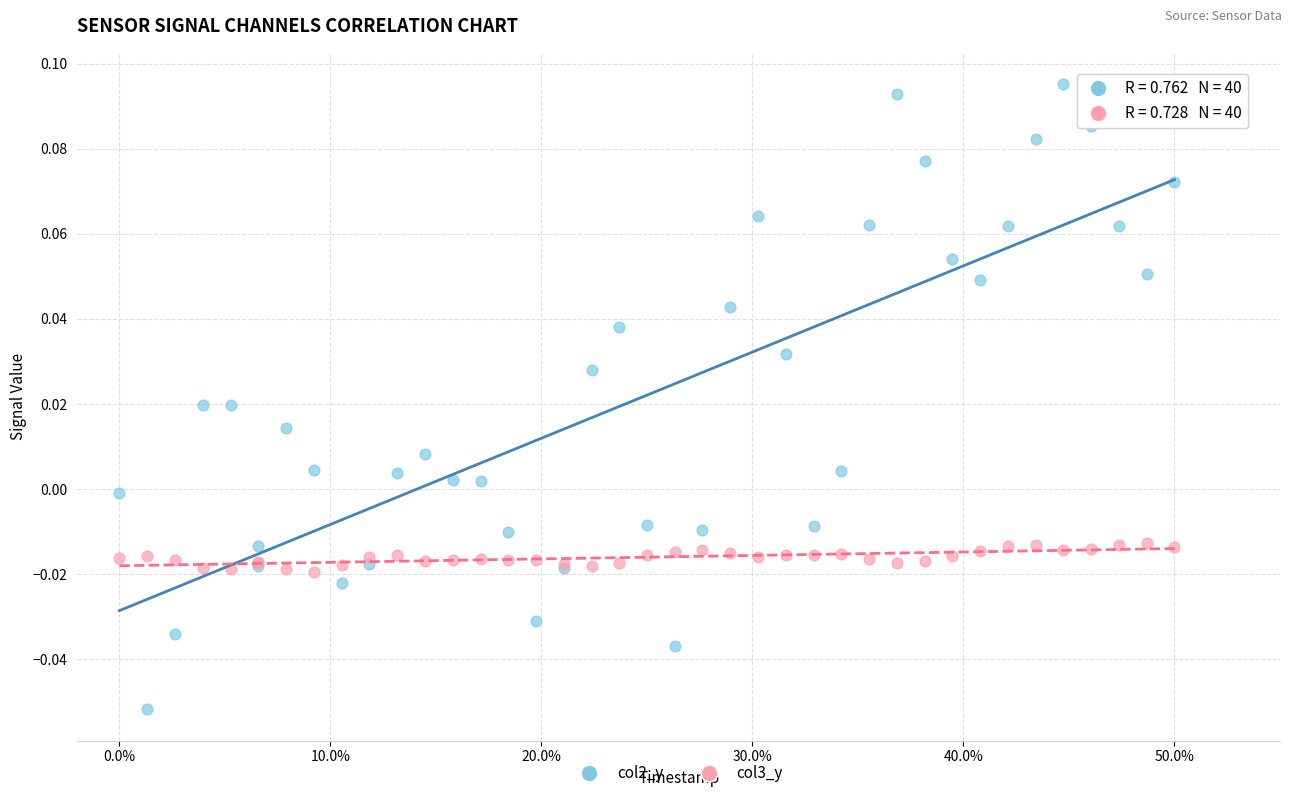

What are all the series names shown in the legend?

col2_y, col3_y